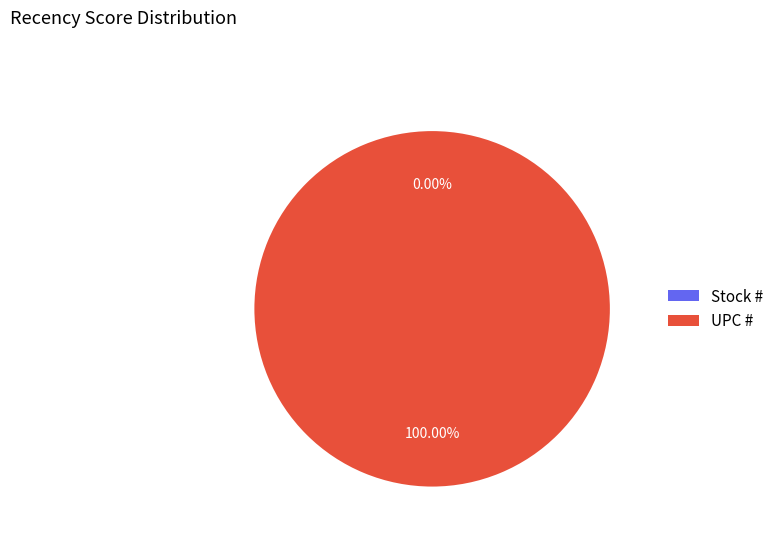

What is the largest slice in the pie chart?

UPC #